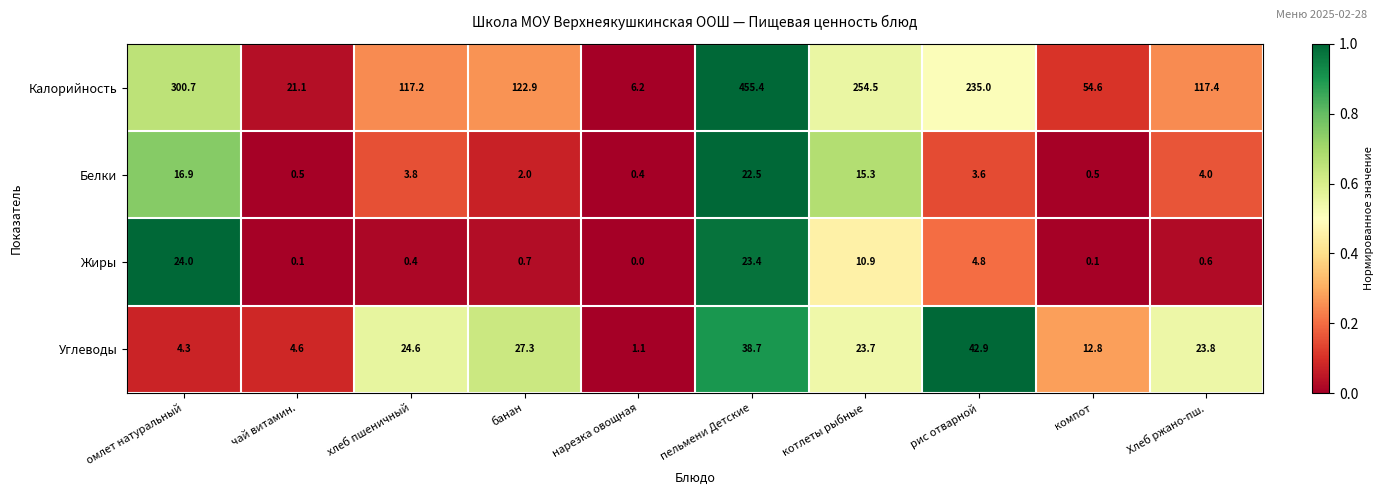

At котлеты рыбные, list the series in order from largest to smallest.

Калорийность, Углеводы, Белки, Жиры